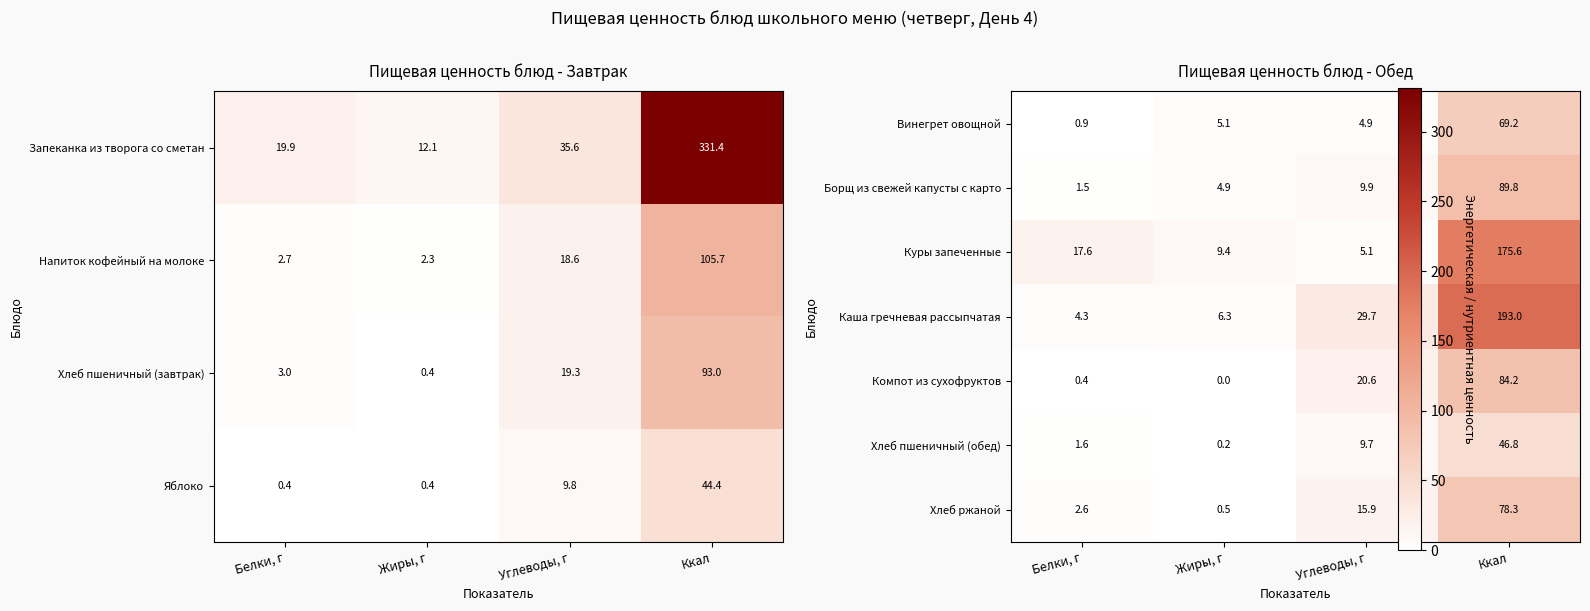

Count the number of data series in this chart.

7